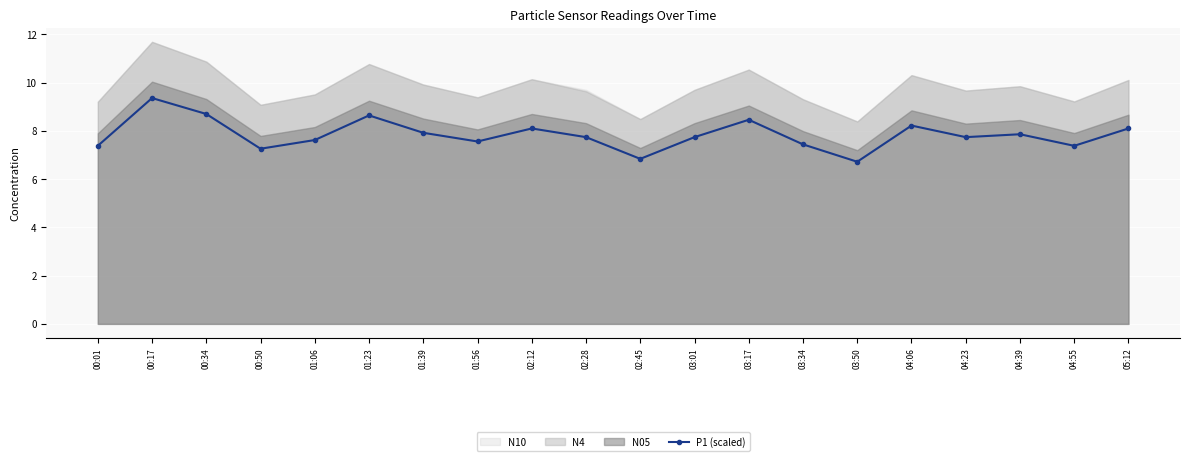

What is the minimum value for P1 (scaled)?

6.7